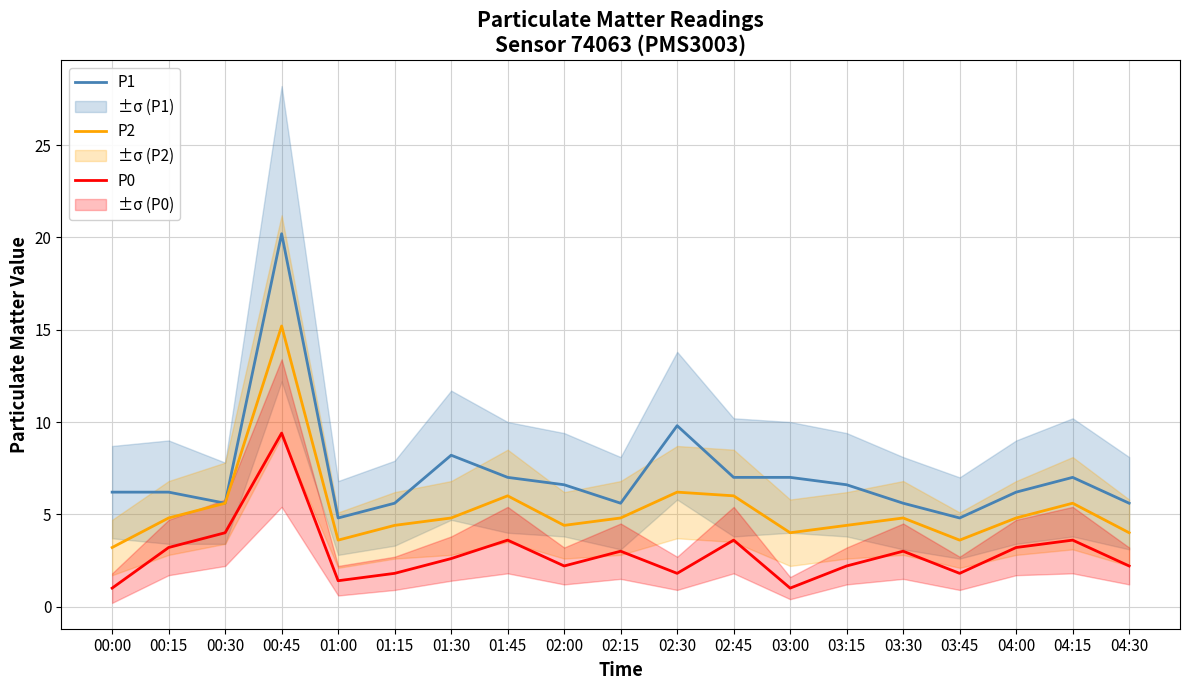

List the series in order of their overall mean, highest first.

P1, P2, P0